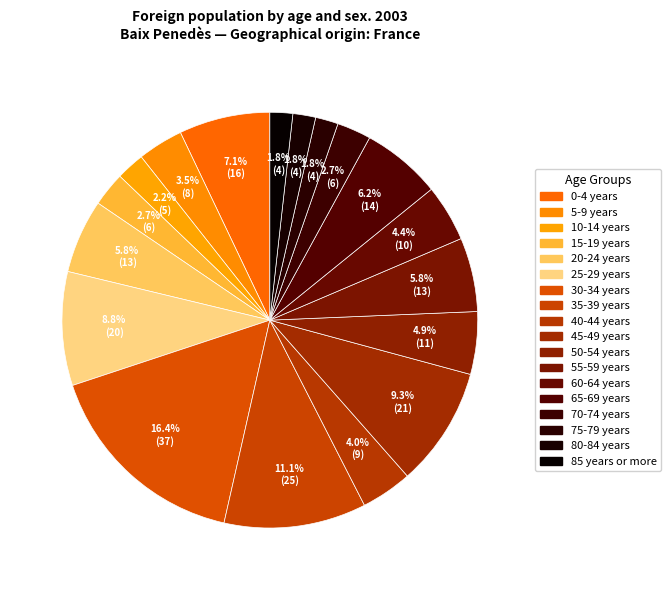

Does 5-9 years account for over 50% of the chart?

No